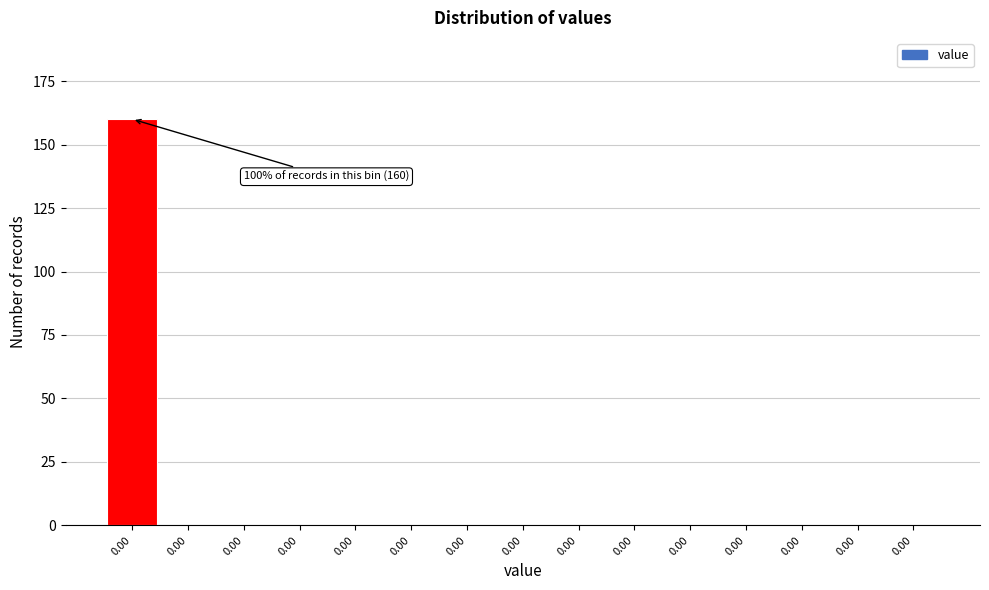

Count the number of data series in this chart.

1